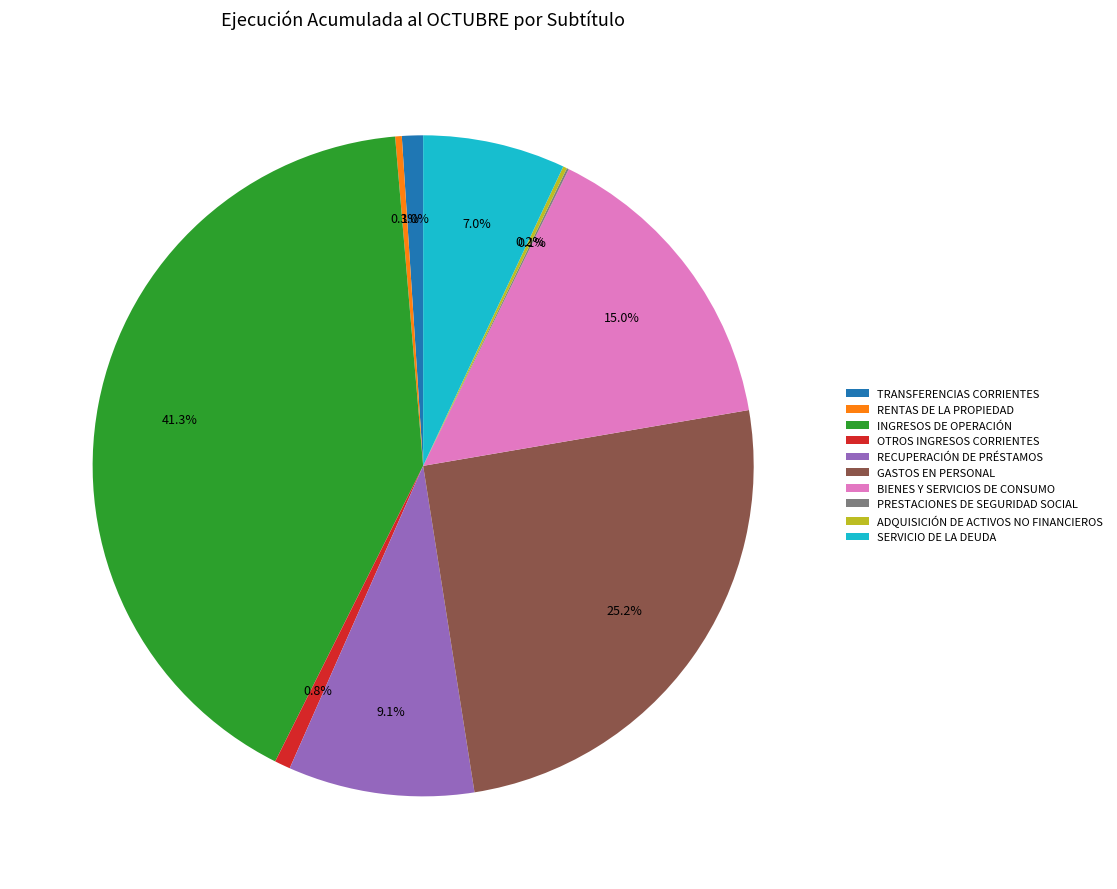

What percentage do RENTAS DE LA PROPIEDAD and RECUPERACIÓN DE PRÉSTAMOS together represent?

9.4%